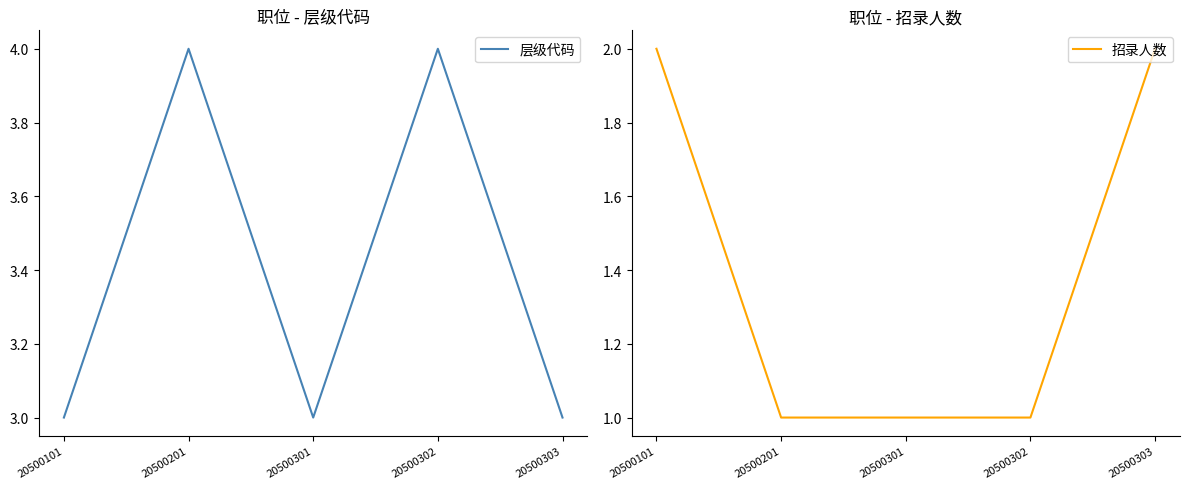

True or false: 招录人数 has a value of 1 at 20500301.

True